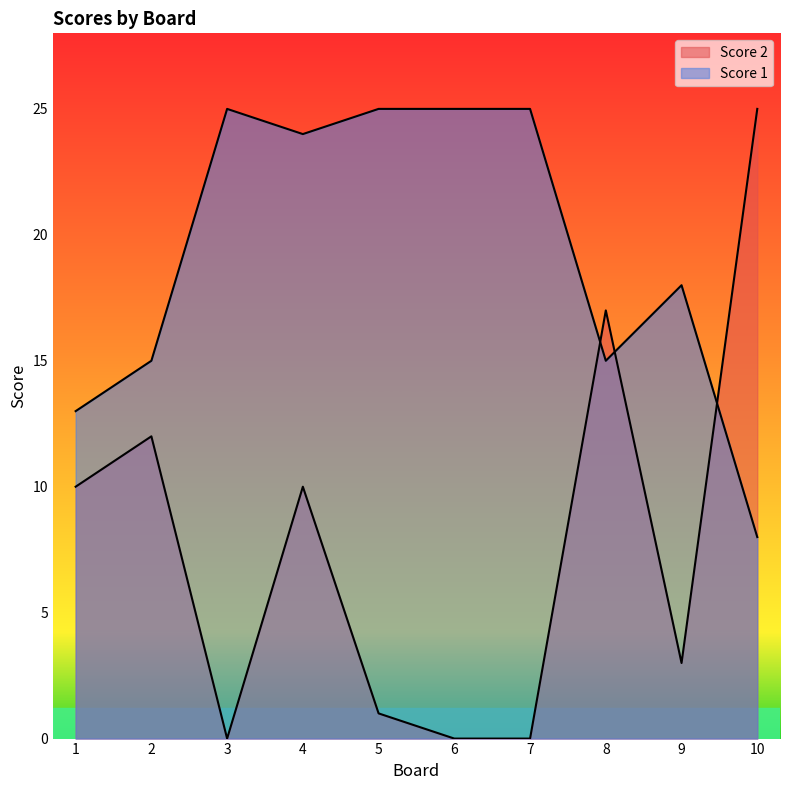

Which series has the largest range (max minus min)?

Score 2